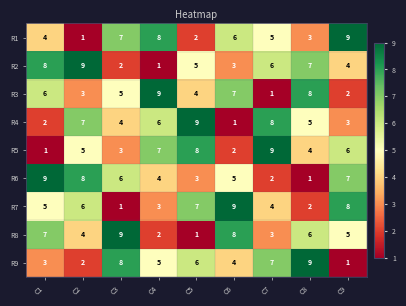

Where is R8 nearest to the value 5?

C9